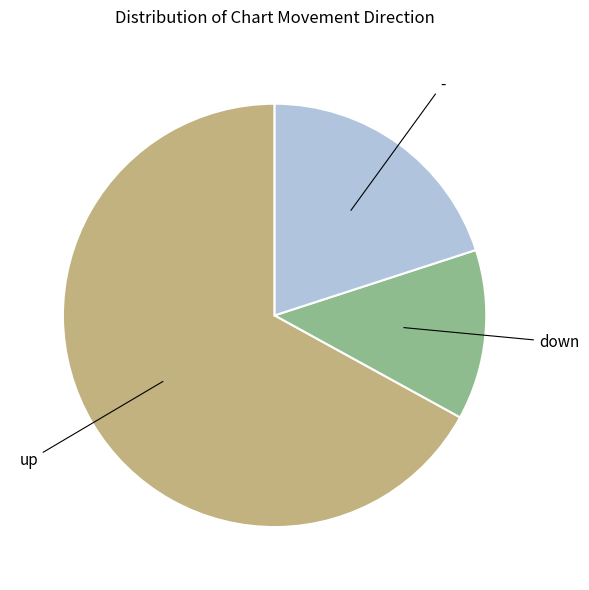

Which category accounts for the majority?

up